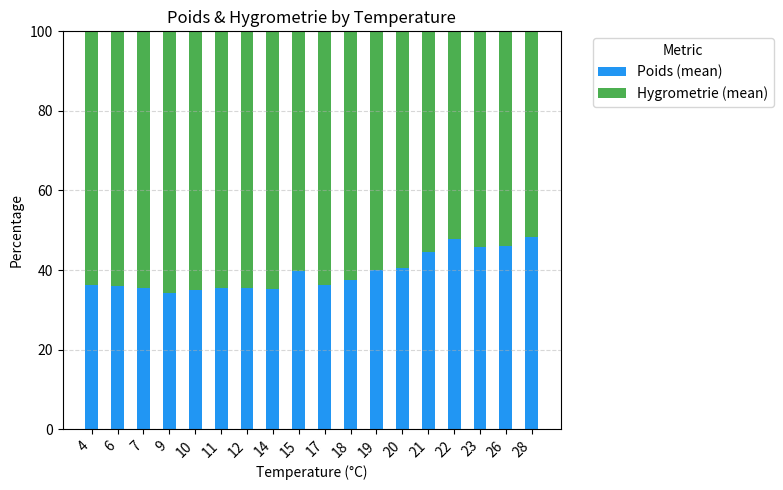

What is the minimum value for Poids (mean)?

34.3